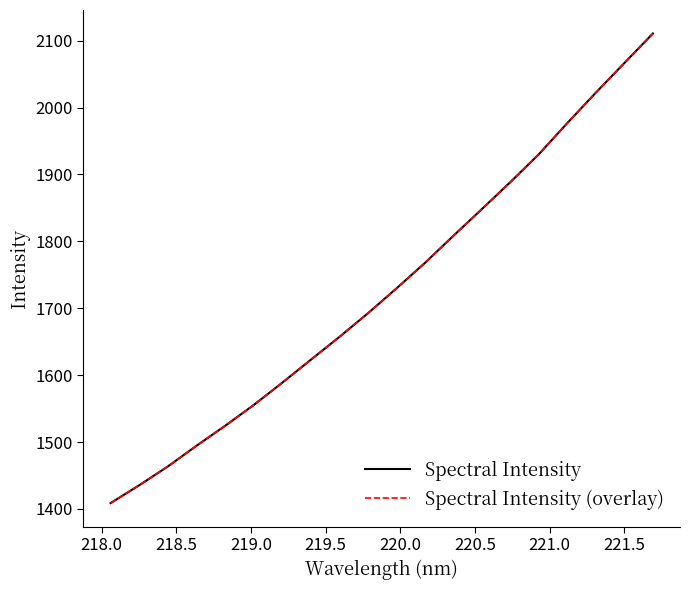

Does the chart have visible grid lines?

No